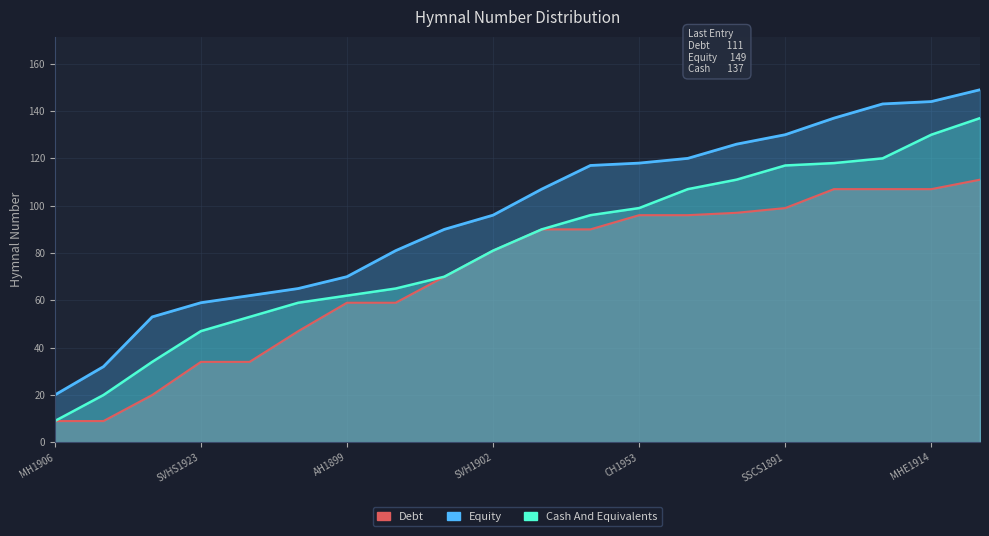

What is the difference between the Debt values at SVHS1923 and CBH1900?

13